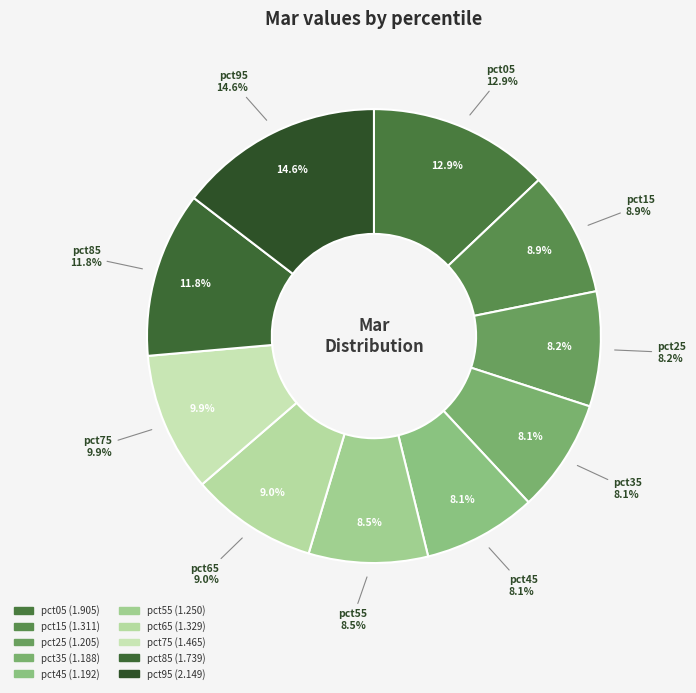

To the nearest percent, what percentage of the pie is pct55?

8%